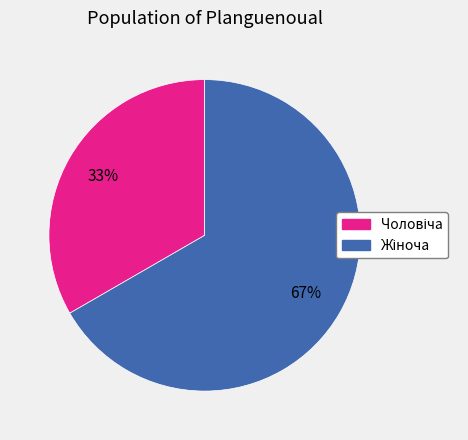

To the nearest percent, what is the average slice percentage?

50%